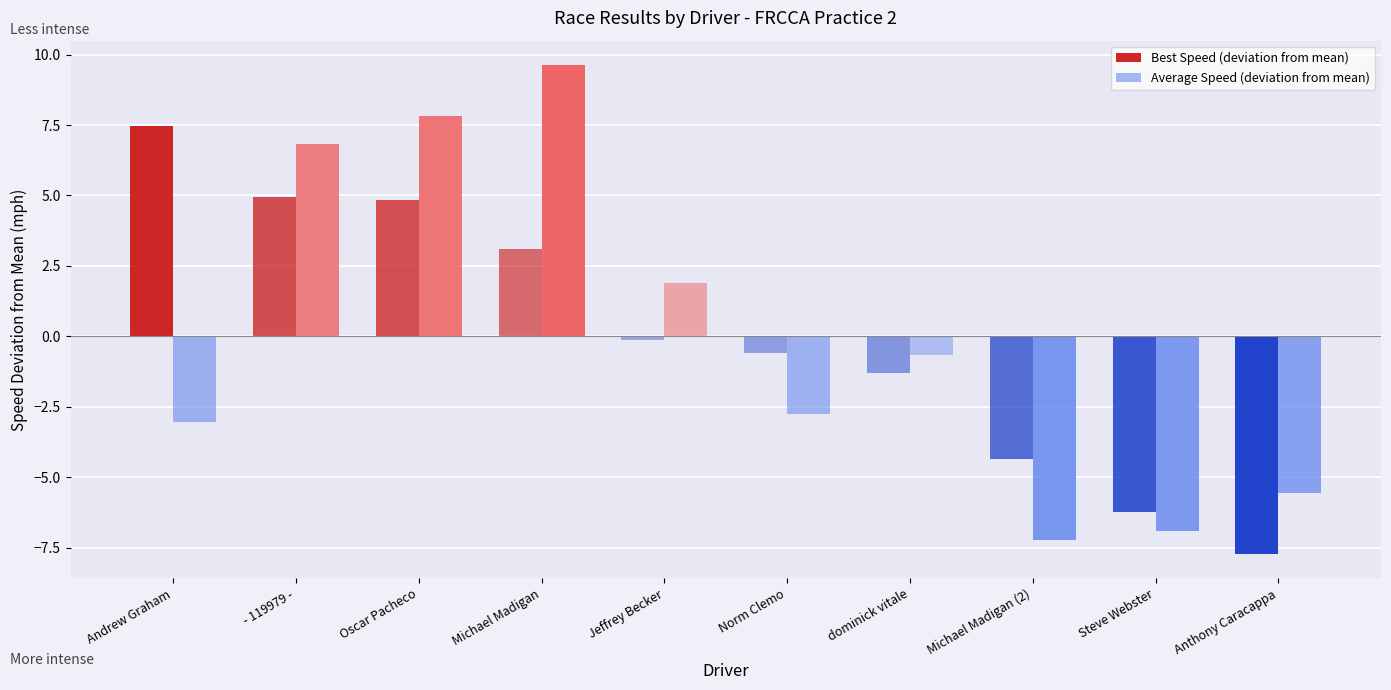

How many bars are there in each group?

2